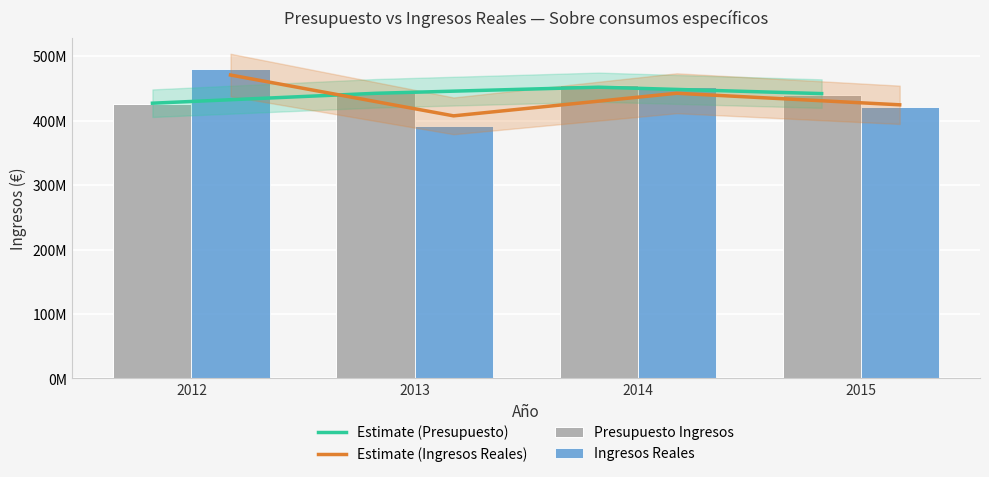

Which series has the widest spread of values?

Ingresos Reales